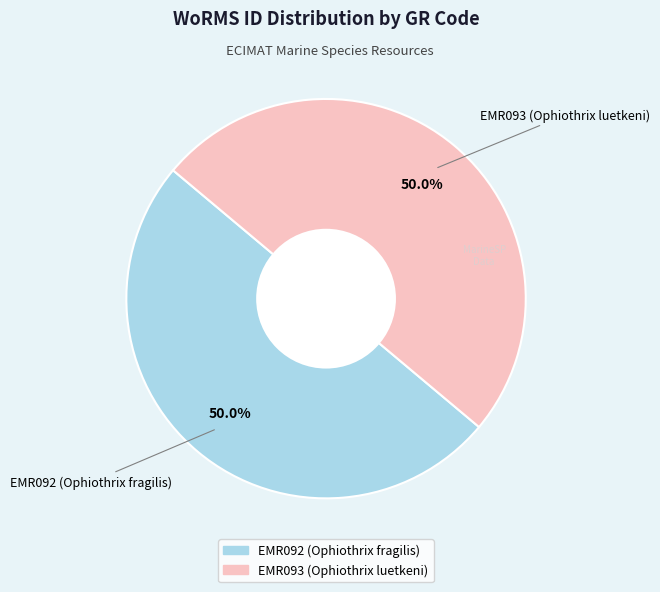

What is the total percentage of EMR093 (Ophiothrix luetkeni) and EMR092 (Ophiothrix fragilis)?

100.0%